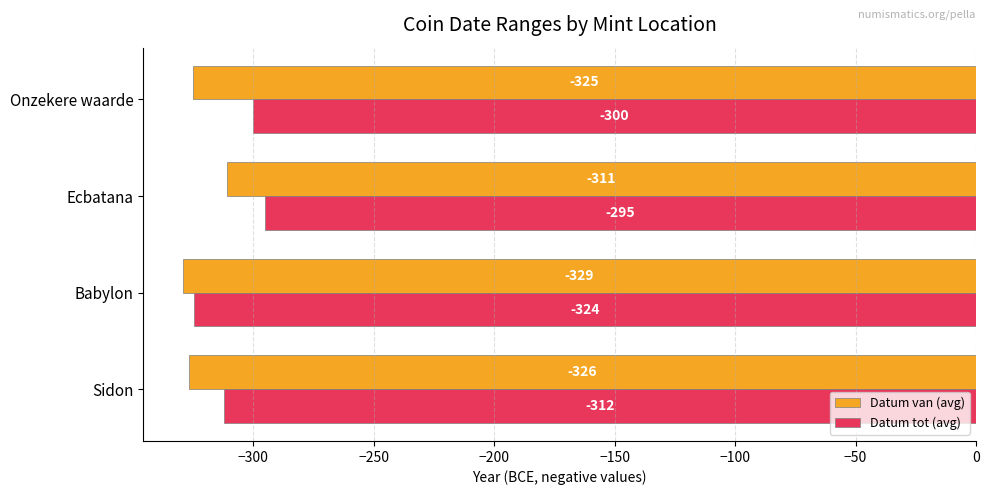

What is the average value of the Datum tot (avg) series?

-307.8